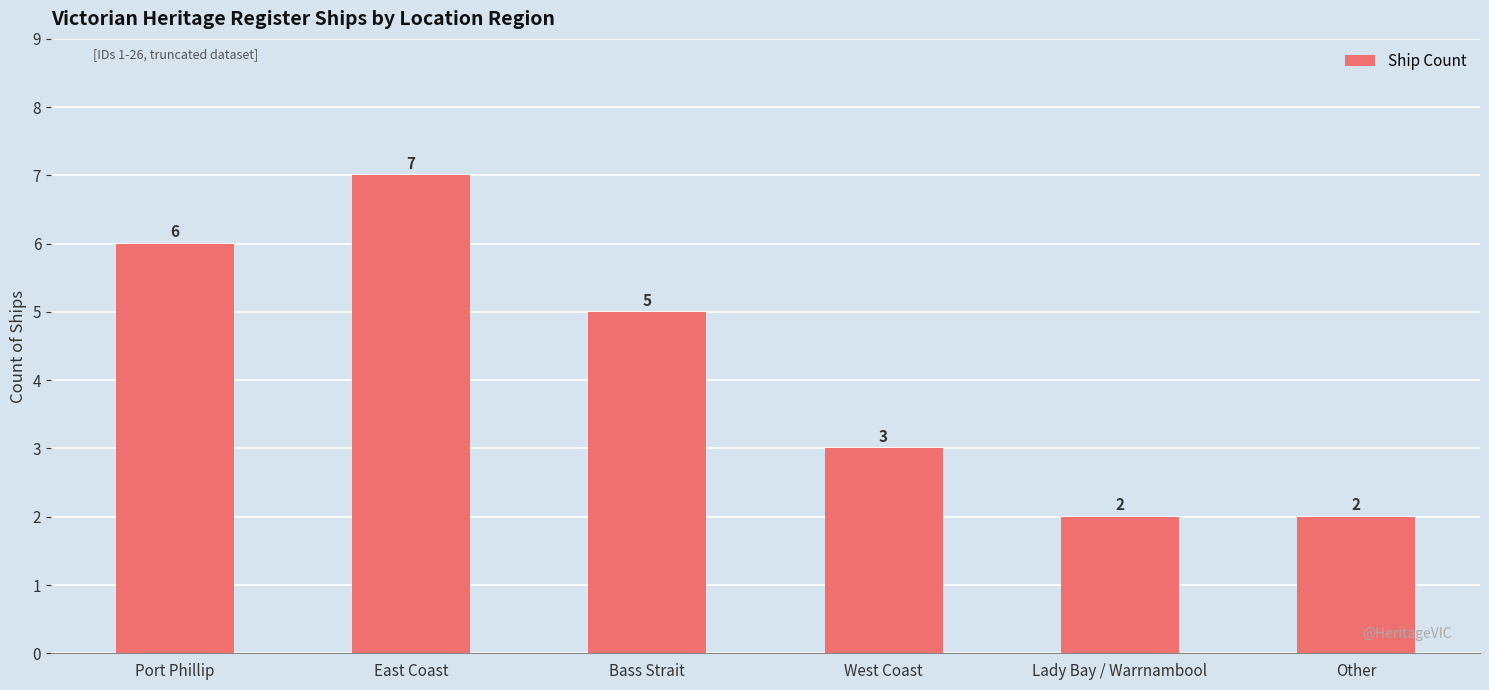

Is it true that the value at West Coast is 1?

False